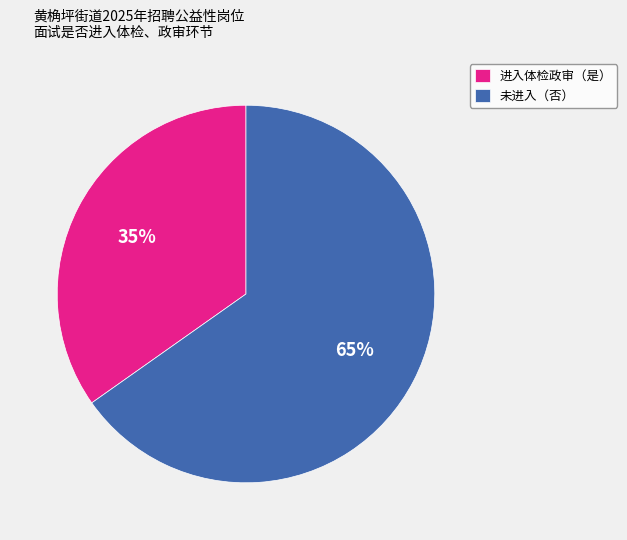

Which slice is the smallest?

进入体检政审（是）